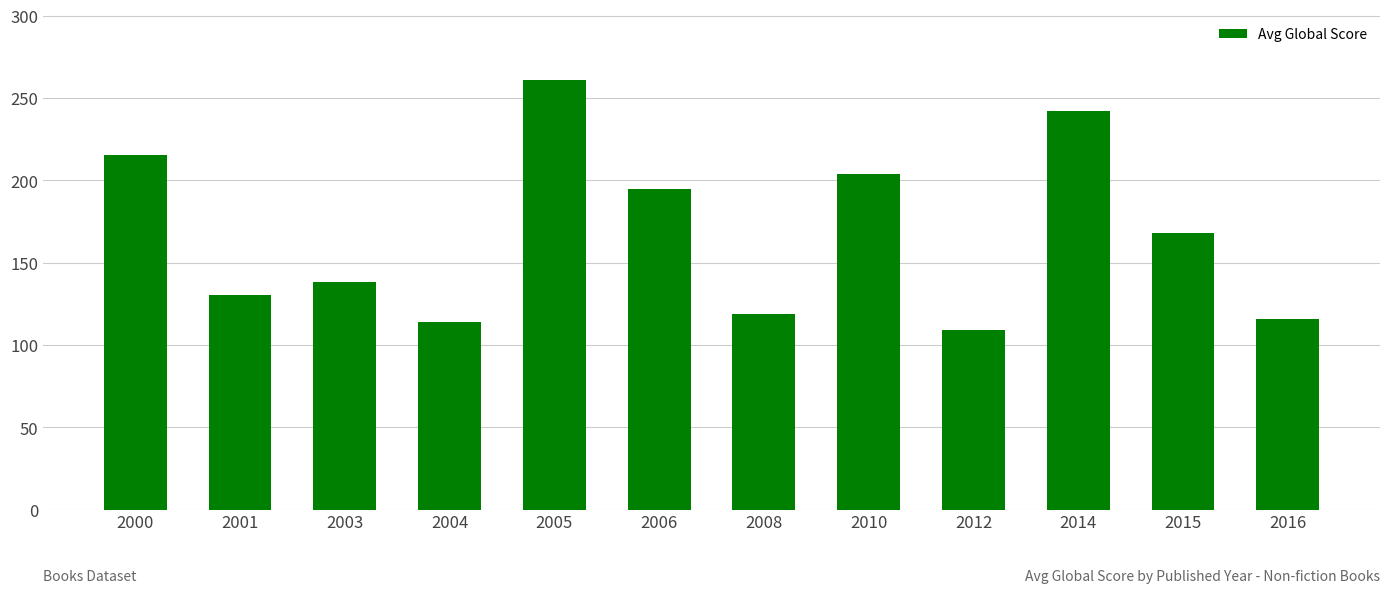

The value at 2004 is 28.9. True or false?

False